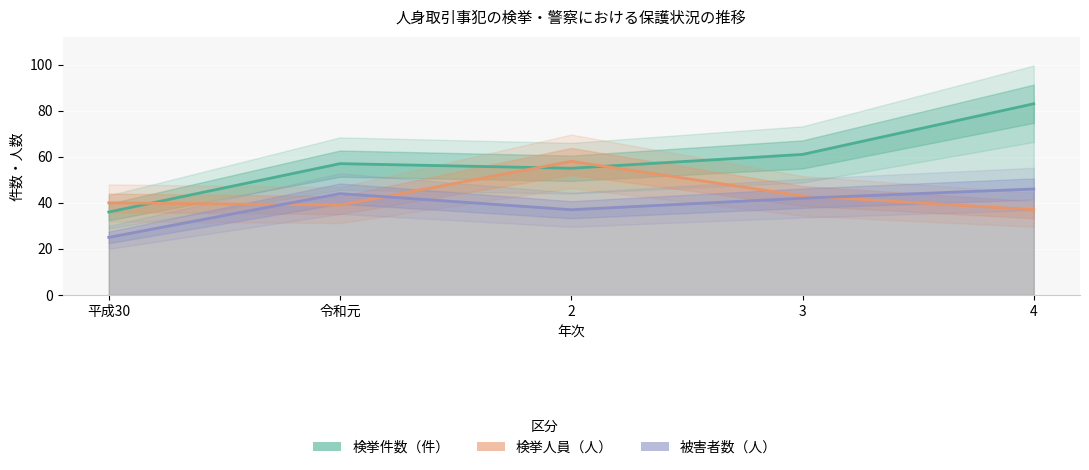

At which category does the chart reach its minimum across all series?

平成30